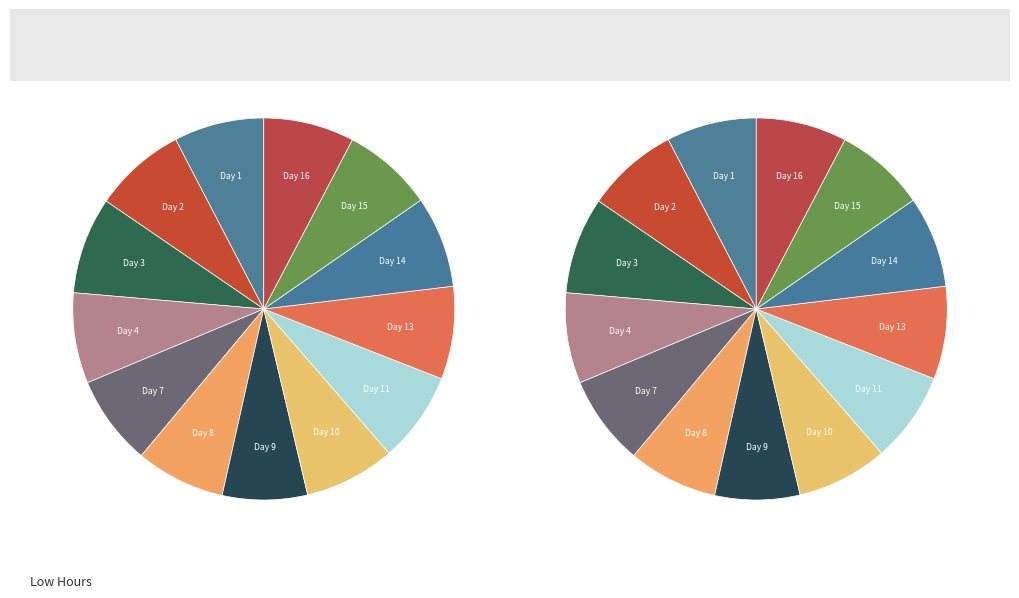

Which category has the smallest portion of the pie?

Day 9